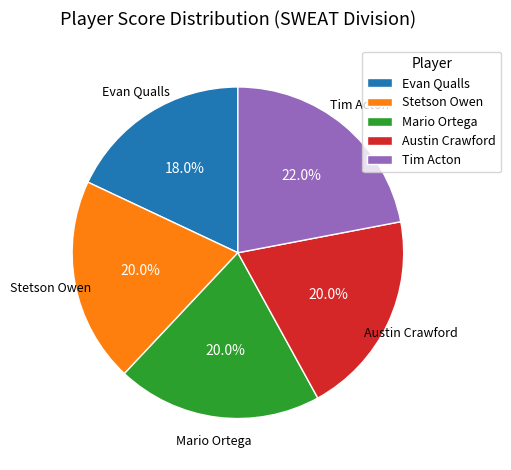

How many slices are in this pie chart?

5